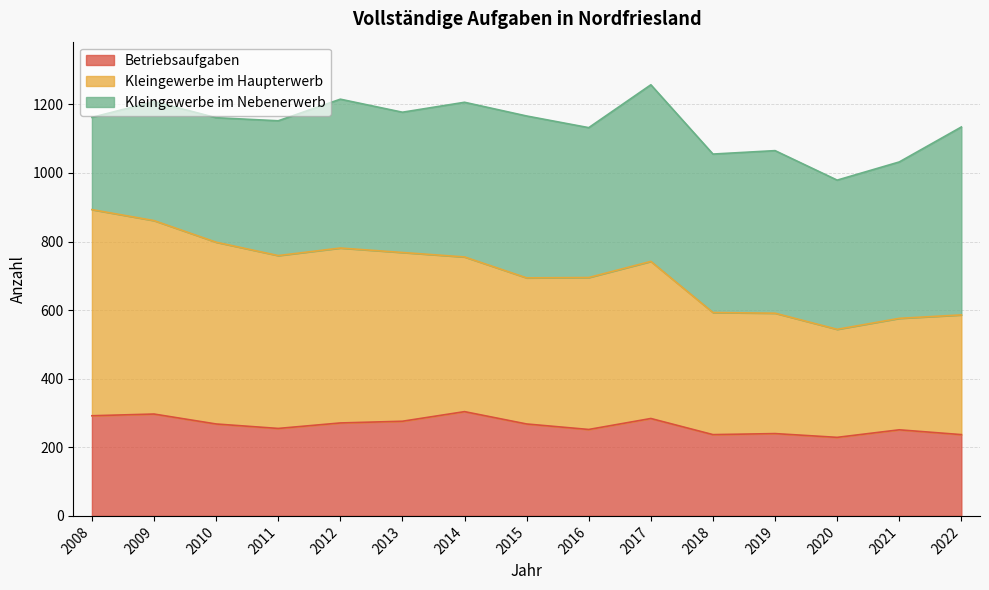

Is the value of Kleingewerbe im Haupterwerb at 2013 greater than the value of Betriebsaufgaben at 2020?

Yes